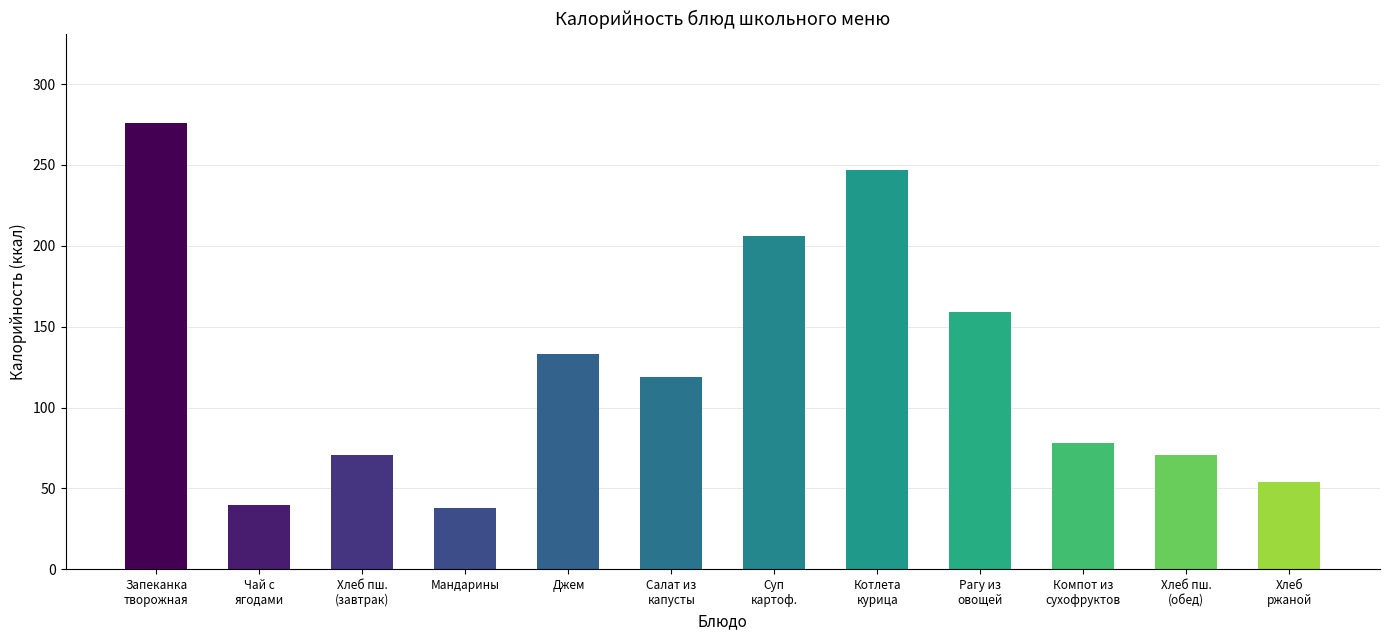

The value at Котлета
курица is 362. True or false?

False